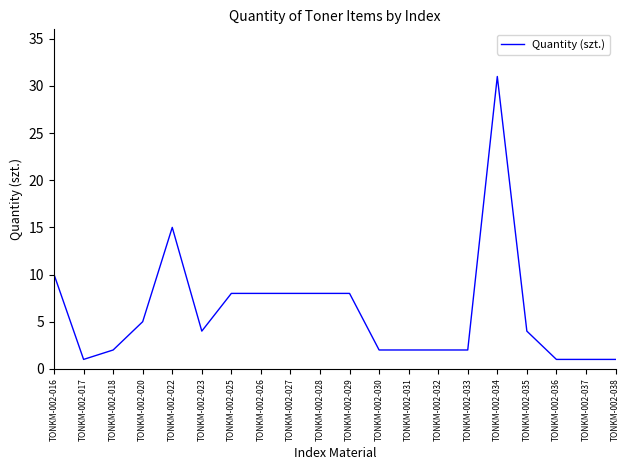

At which label does the data first exceed 4?

TONKM-002-016